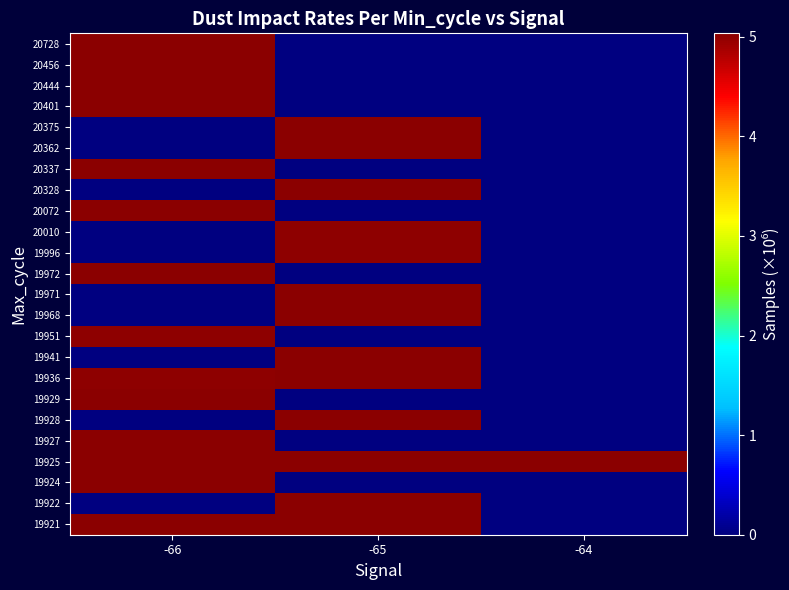

How many series are shown in this chart?

24